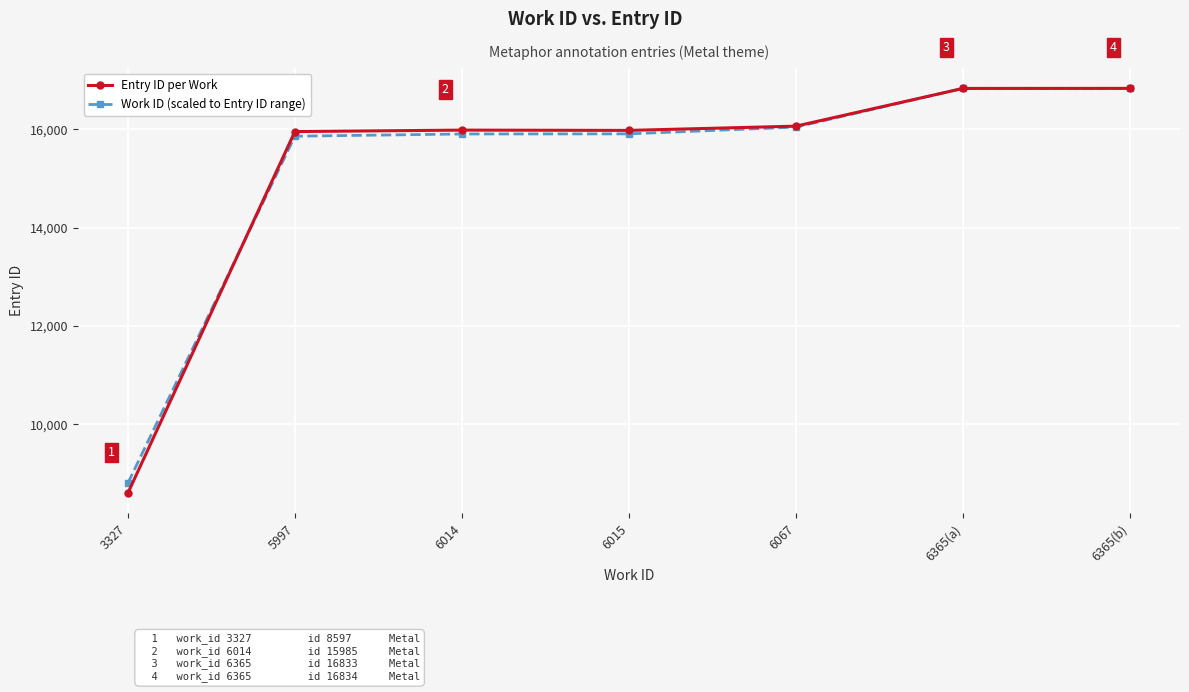

What is the spread (max minus min) of values at 6067?

19.1